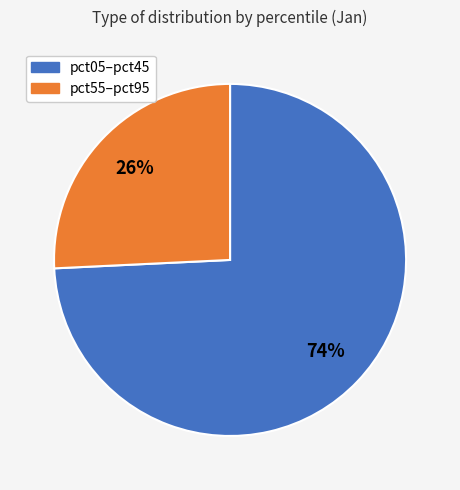

How many slices are in this pie chart?

2